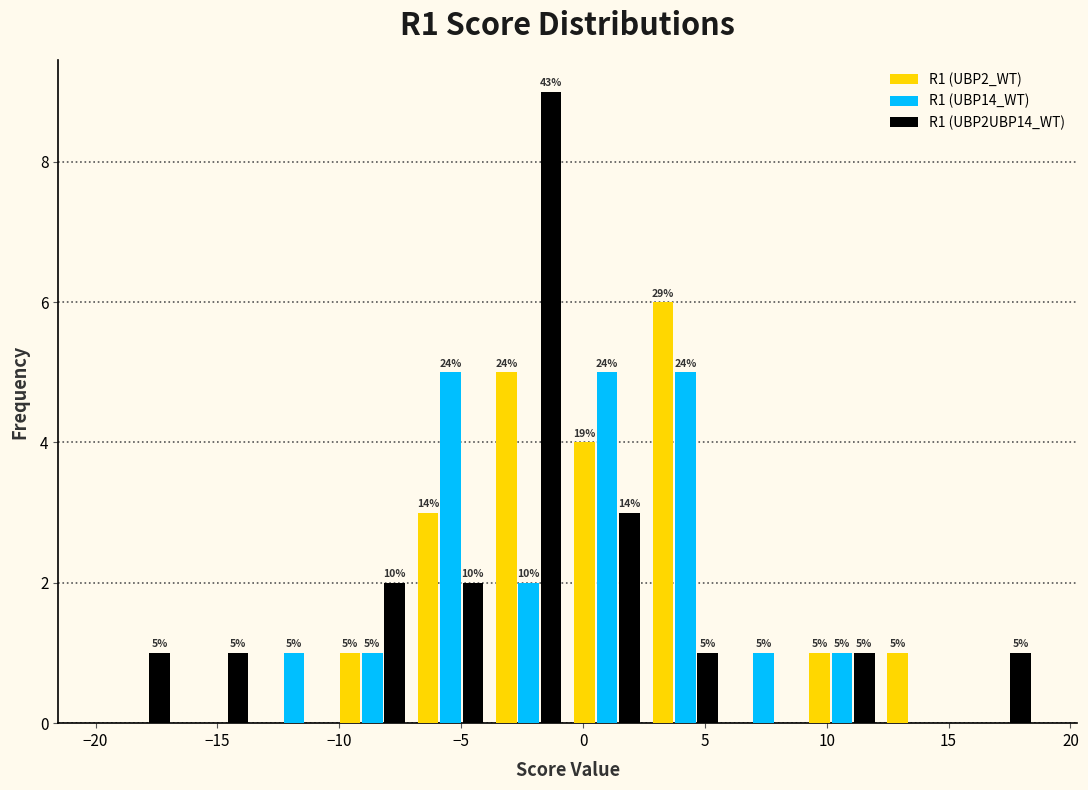

In the R1 (UBP2UBP14_WT) series, which range on the x-axis has the tallest bar?

-4.0 to -0.5